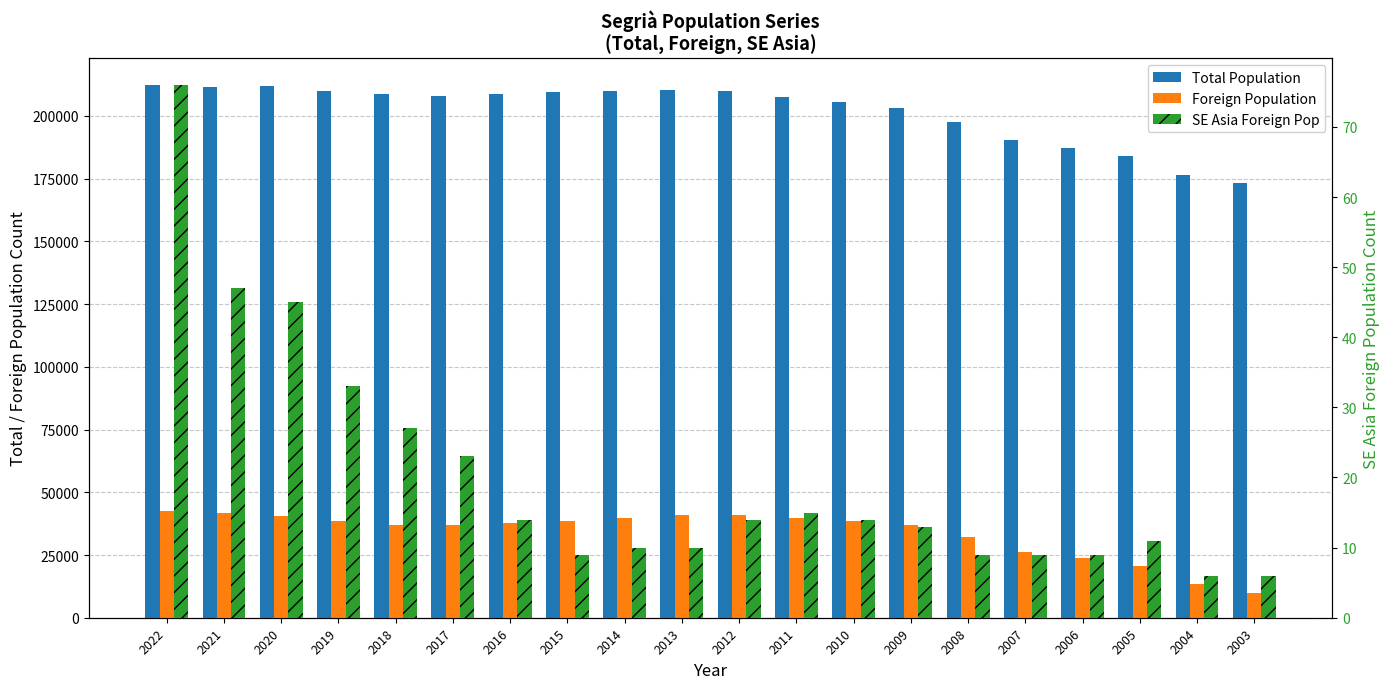

At which category is the sum across all series the highest?

2022